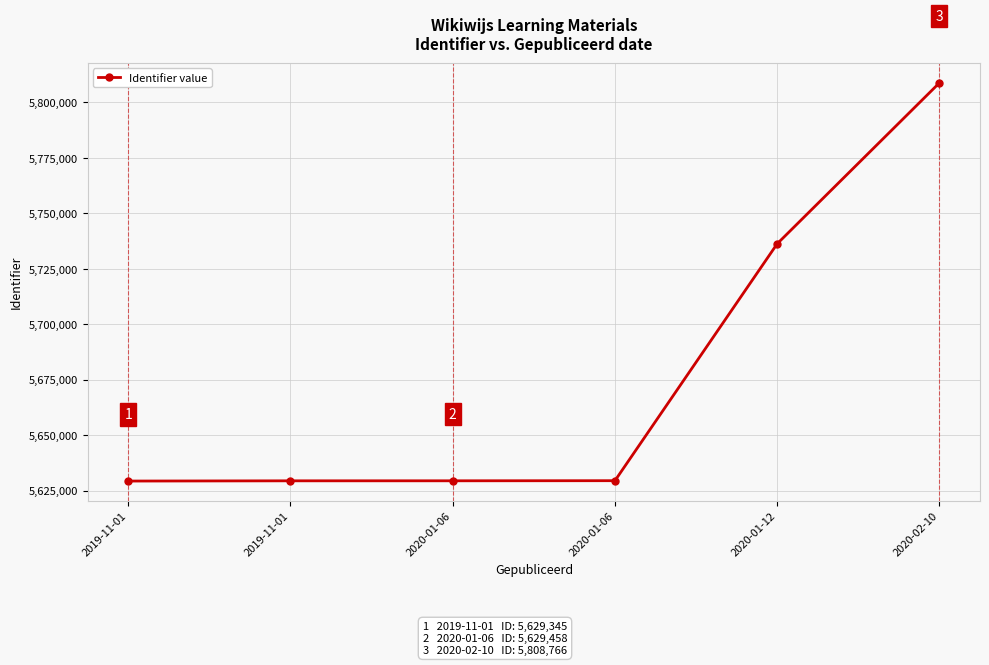

List the labels in order of value, smallest first.

2019-11-01, 2019-11-01, 2020-01-06, 2020-01-06, 2020-01-12, 2020-02-10